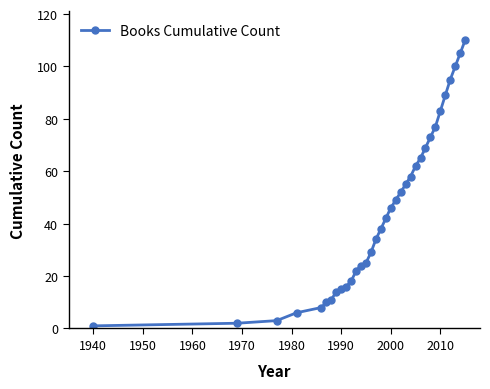

What is the maximum value shown in the chart?

110